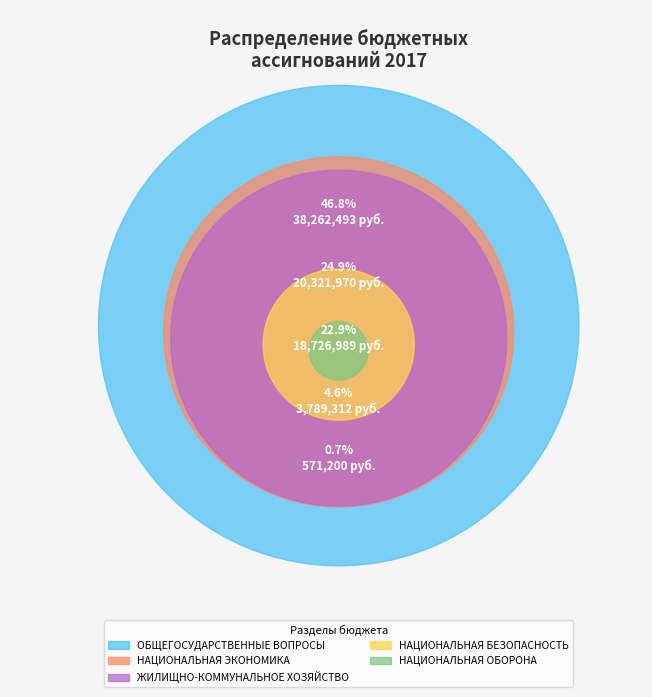

Which slice is the smallest?

НАЦИОНАЛЬНАЯ
ОБОРОНА